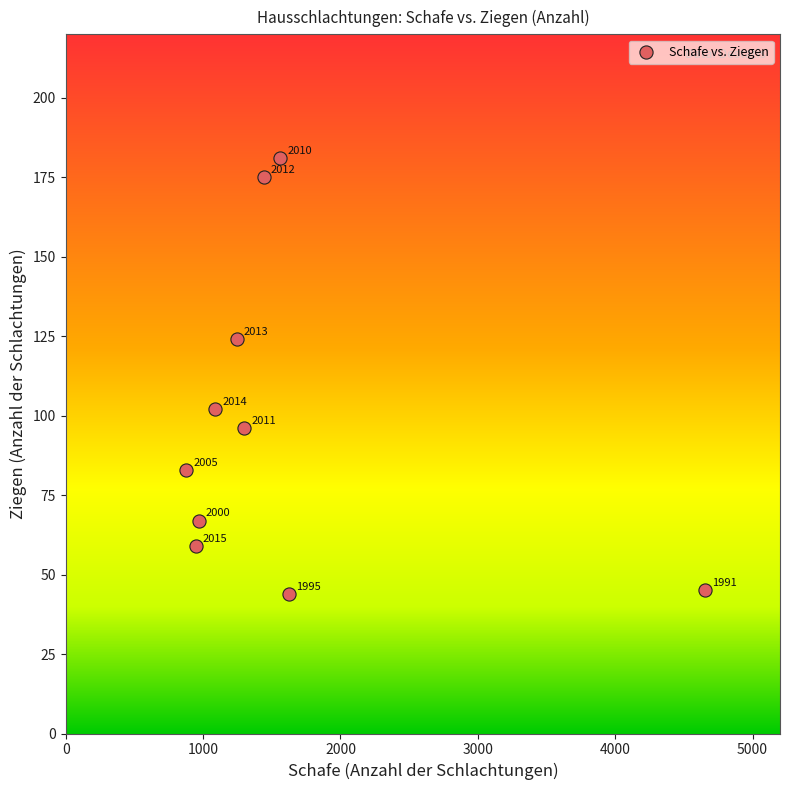

What is the range of X values (max minus min)?

3774